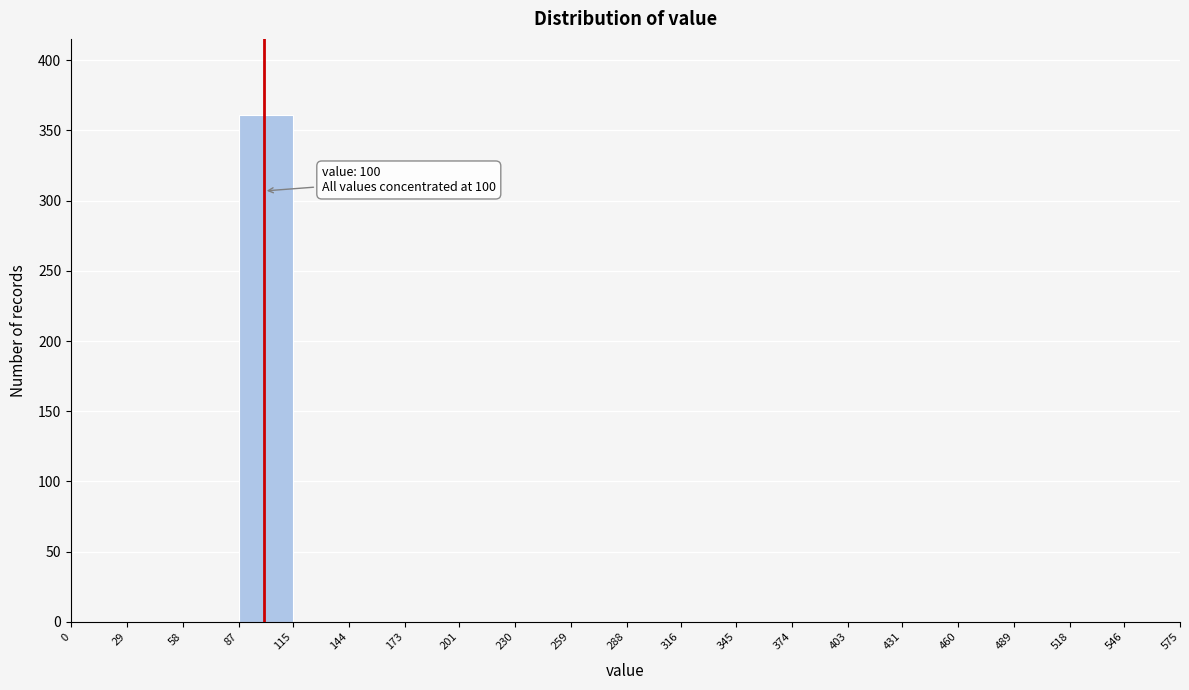

Which range on the x-axis has the tallest bar?

87 to 115